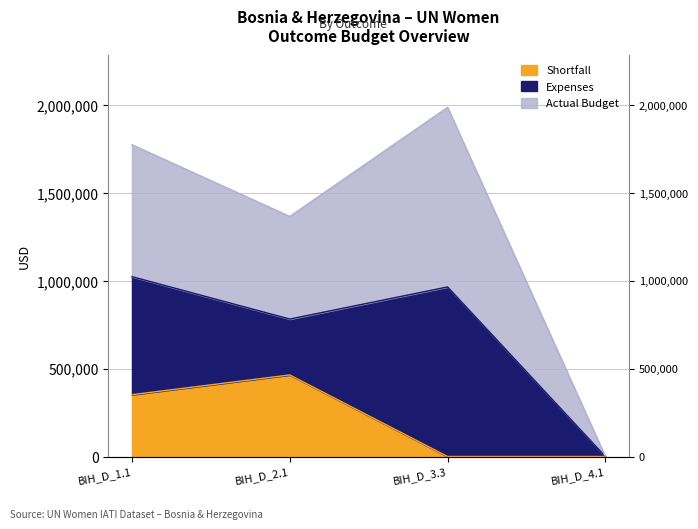

What is the sum of all Shortfall values?

816293.9